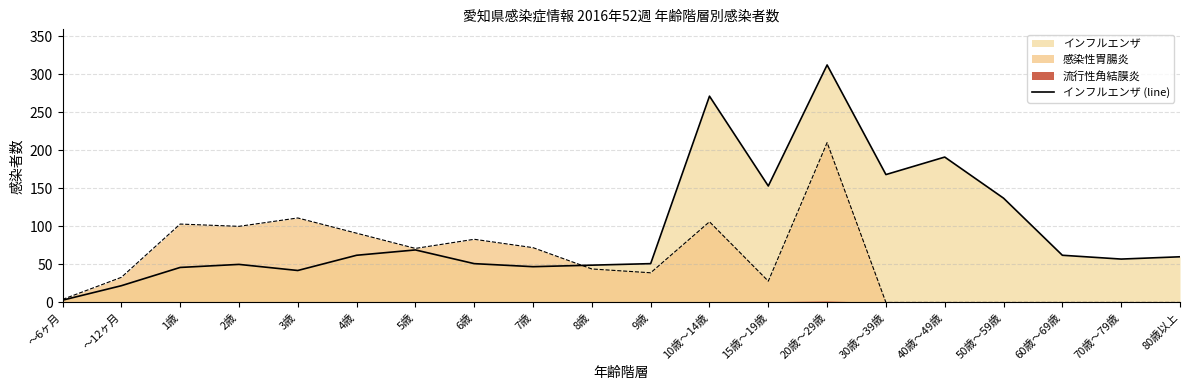

How many values are below 60?

10